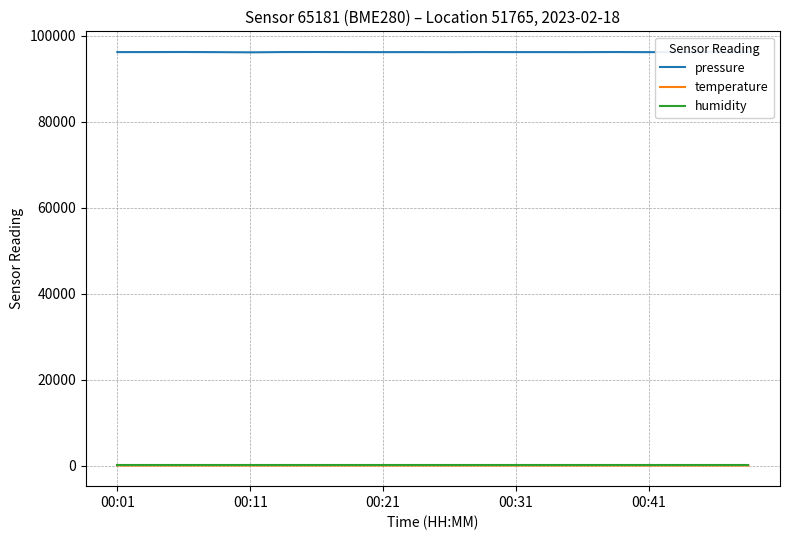

How many values in the pressure series exceed 96239?

11